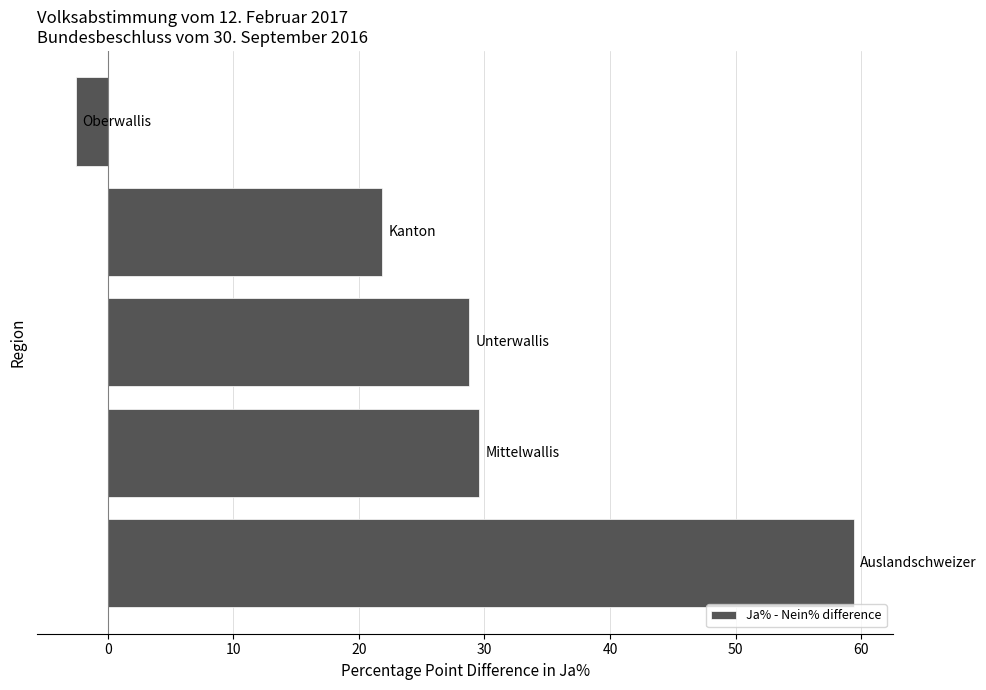

What is the sum of all values?

137.1